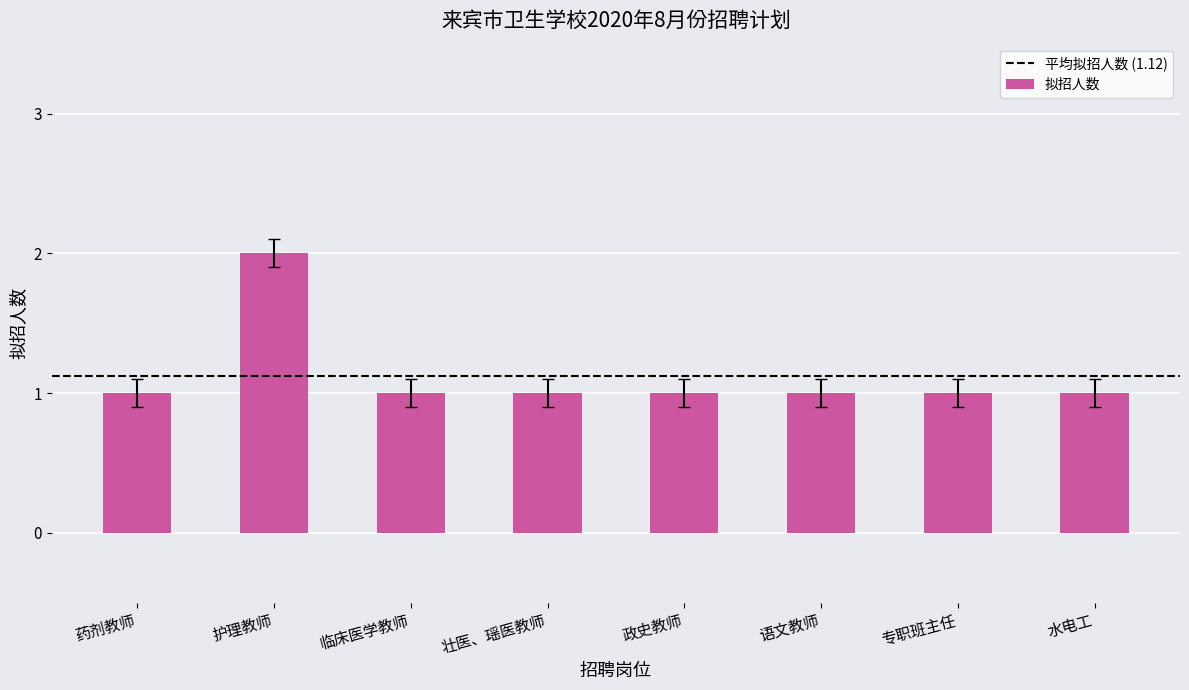

What is the approximate value at 政史教师?

1